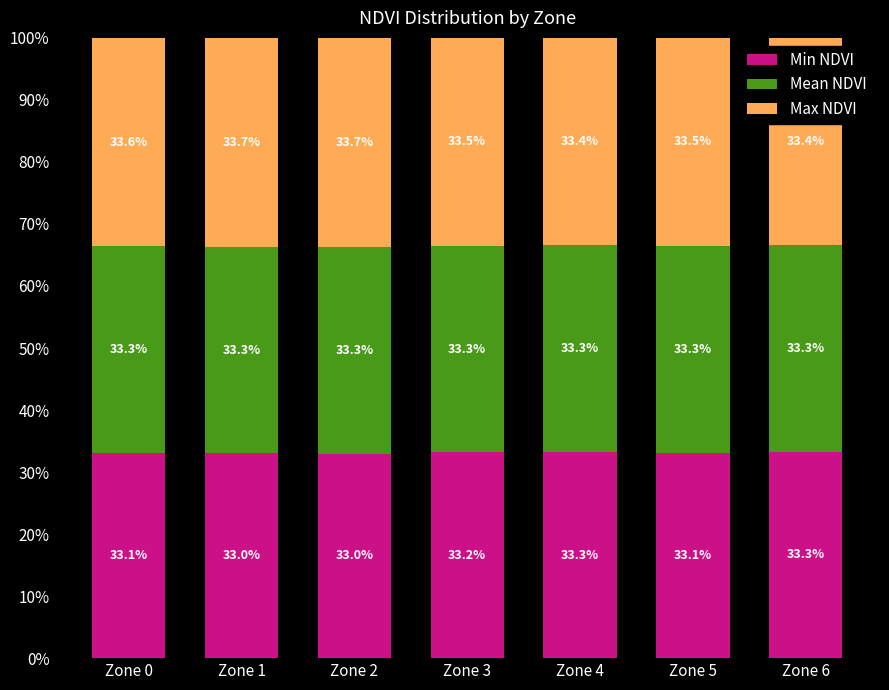

What is the total value across all series at Zone 2?

100.0